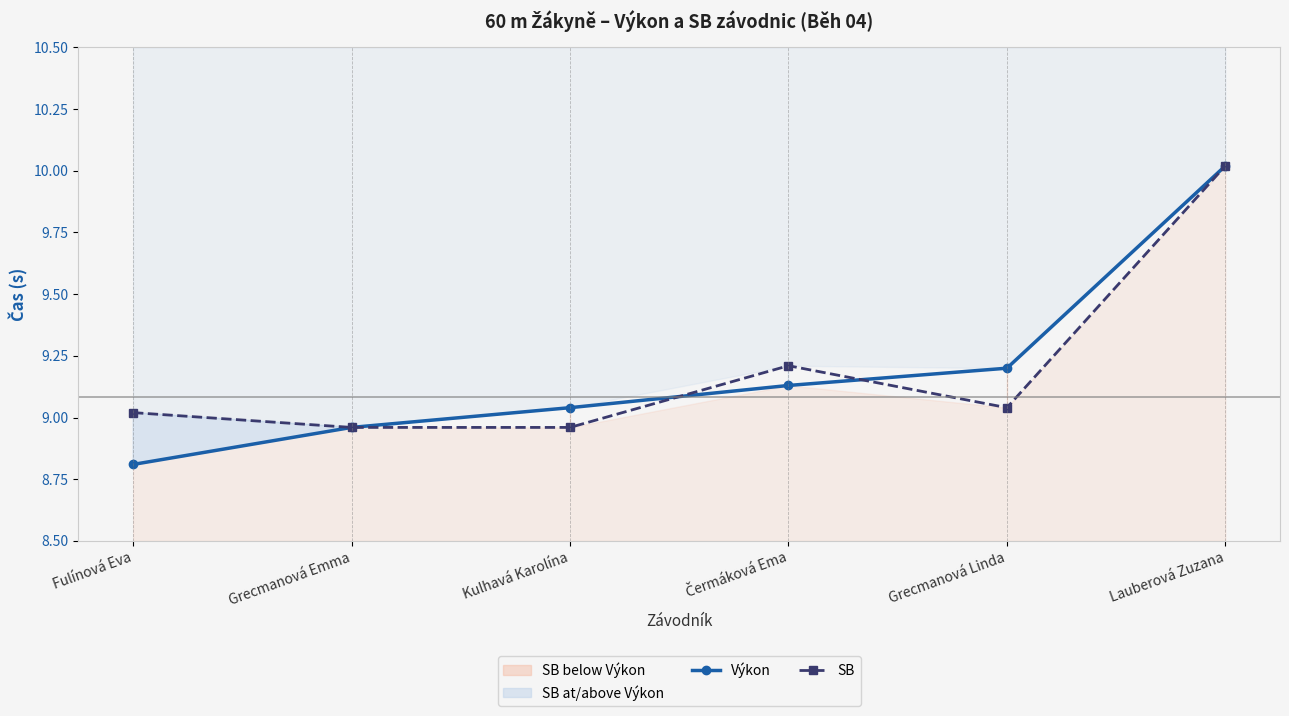

What is the label of the 4th point from the right?

Kulhavá Karolína